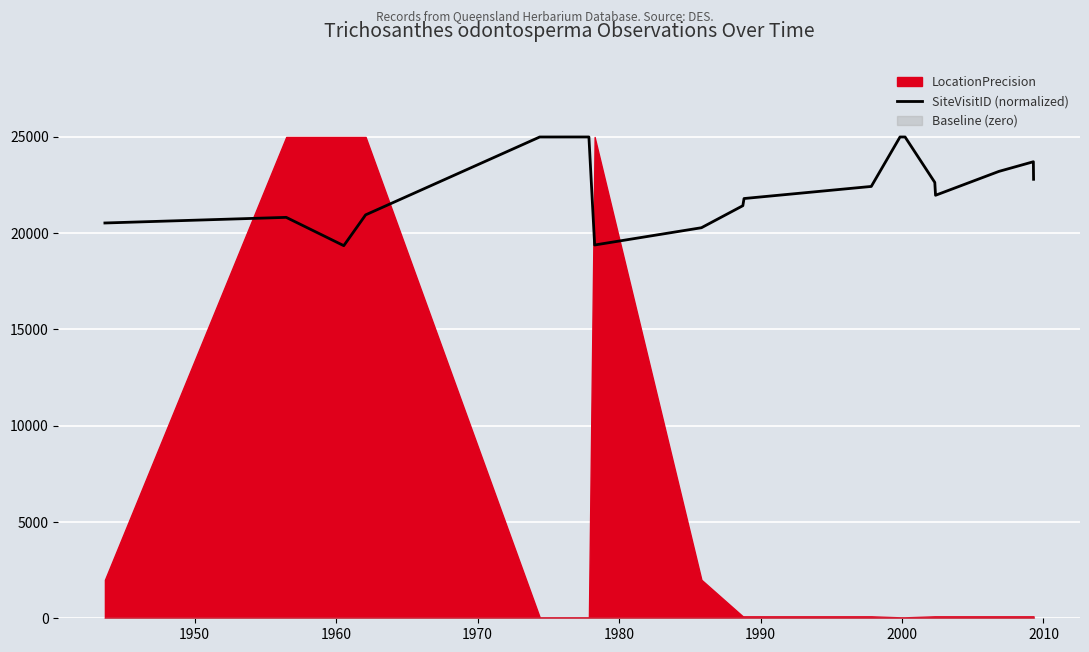

How many data points are less than 22638?

10